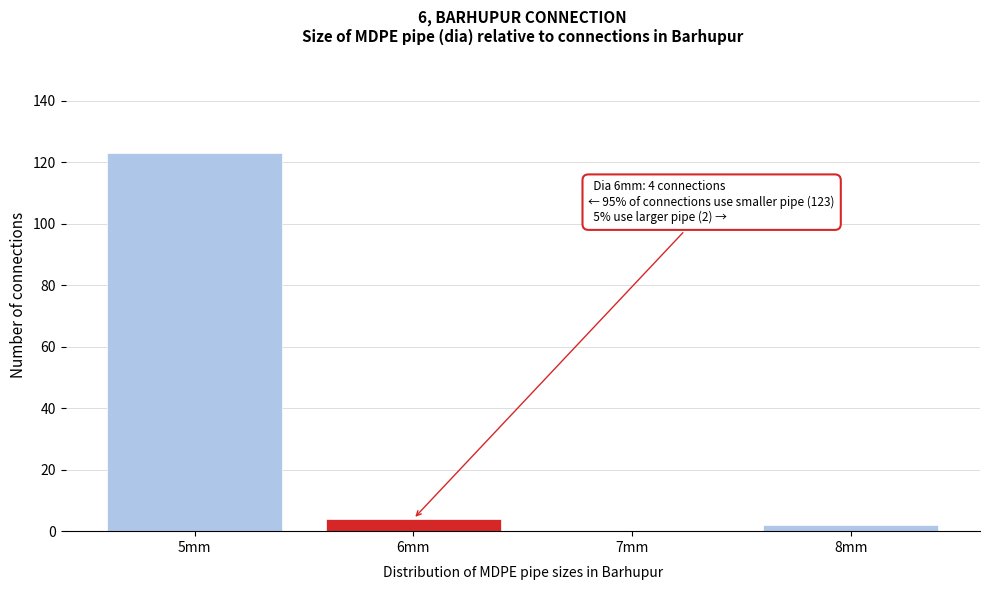

Which range on the x-axis has the tallest bar?

4.5 to 5.5